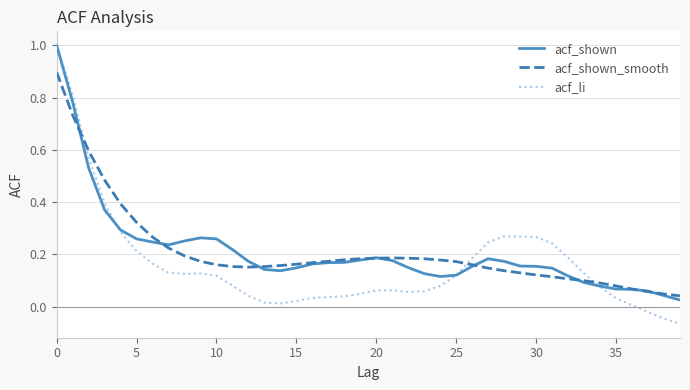

Is this an area chart (filled region under the line)?

No